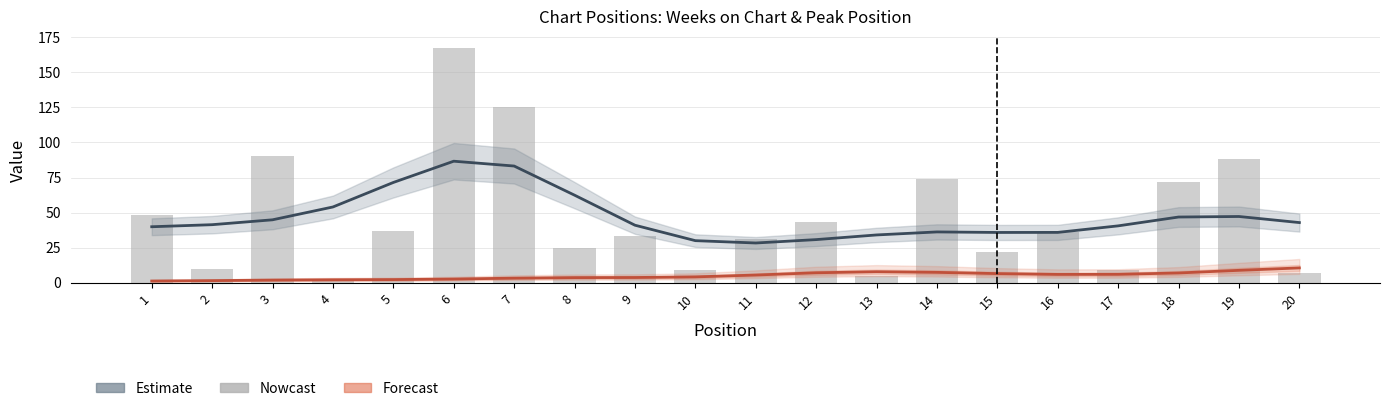

Is the value of Forecast at 15 greater than the value of Estimate at 19?

No